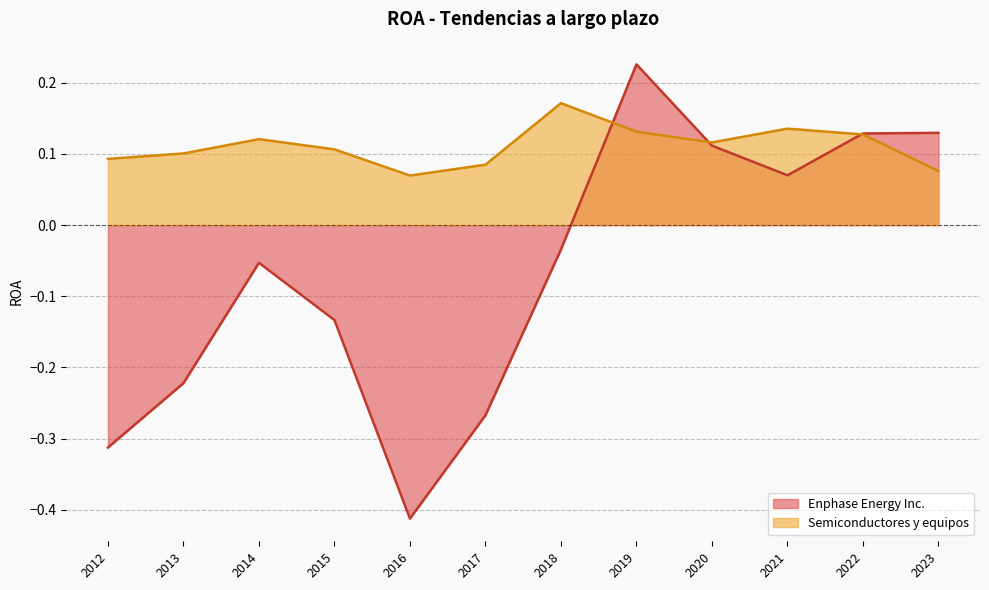

Which series has the widest spread of values?

Enphase Energy Inc.